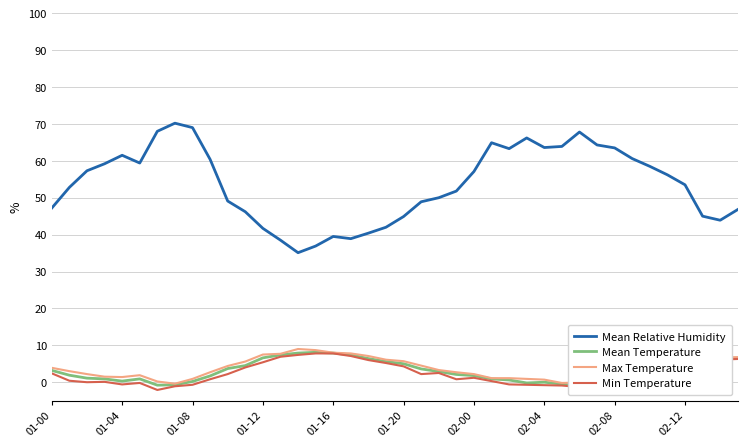

What is the sum of all Min Temperature values?

90.2